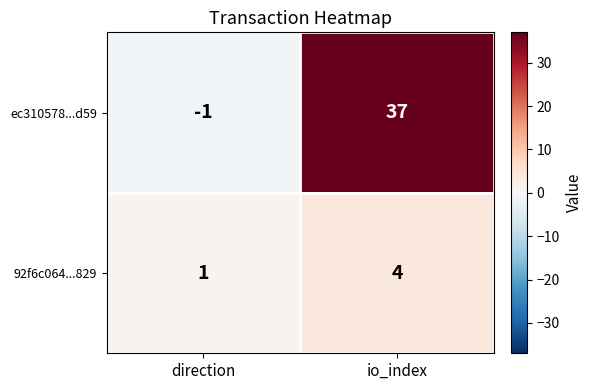

True or false: 92f6c064...829 has a value of 2 at direction.

False